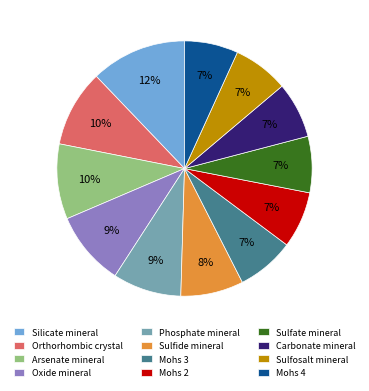

Is there any slice that represents more than half of the pie?

No